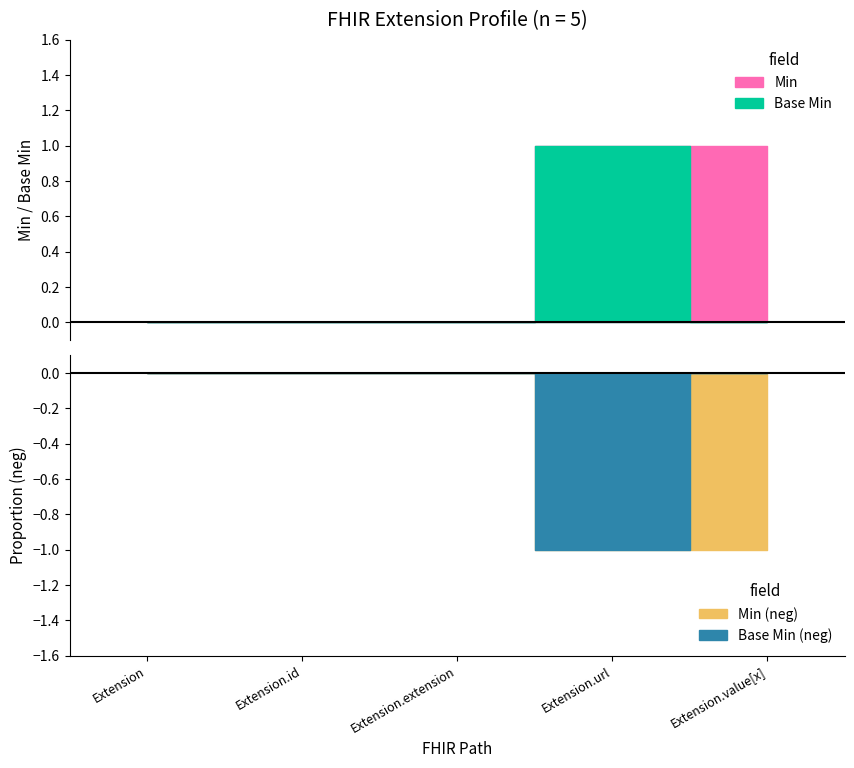

True or false: Min and Base Min intersect in this chart.

False